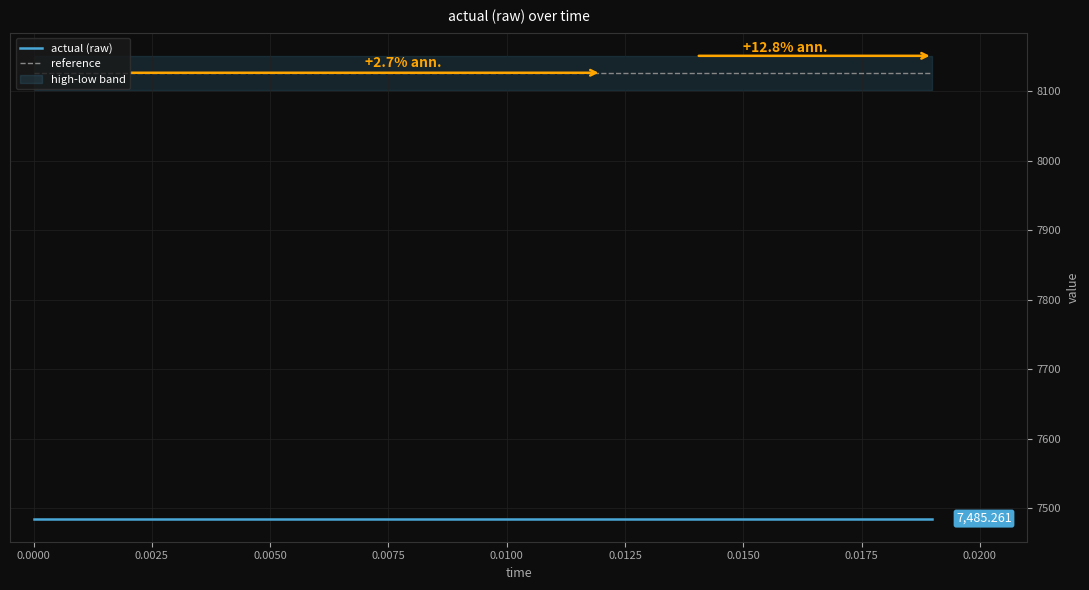

List the series in order of their overall mean, lowest first.

actual (raw), reference